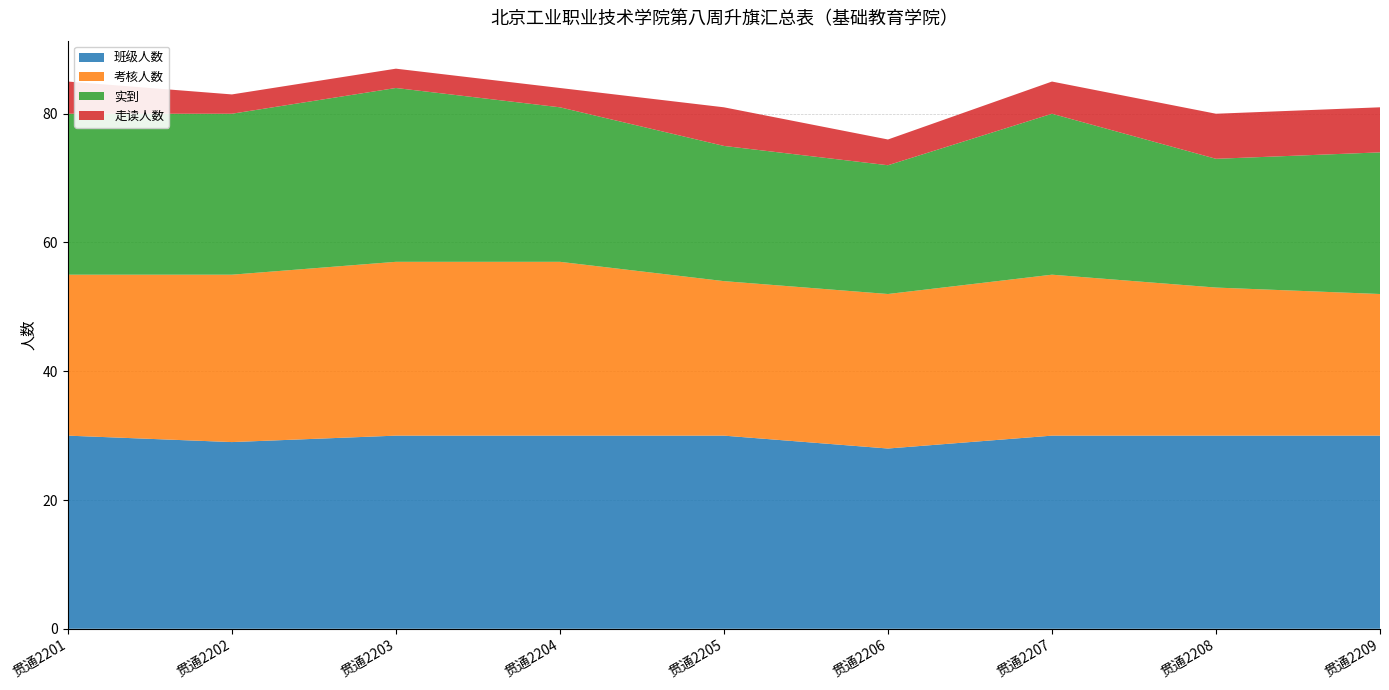

Reading right to left, list all the values displayed in this chart.

班级人数: 30	30	30	28	30	30	30	29	30
考核人数: 22	23	25	24	24	27	27	26	25
实到: 22	20	25	20	21	24	27	25	25
走读人数: 7	7	5	4	6	3	3	3	5